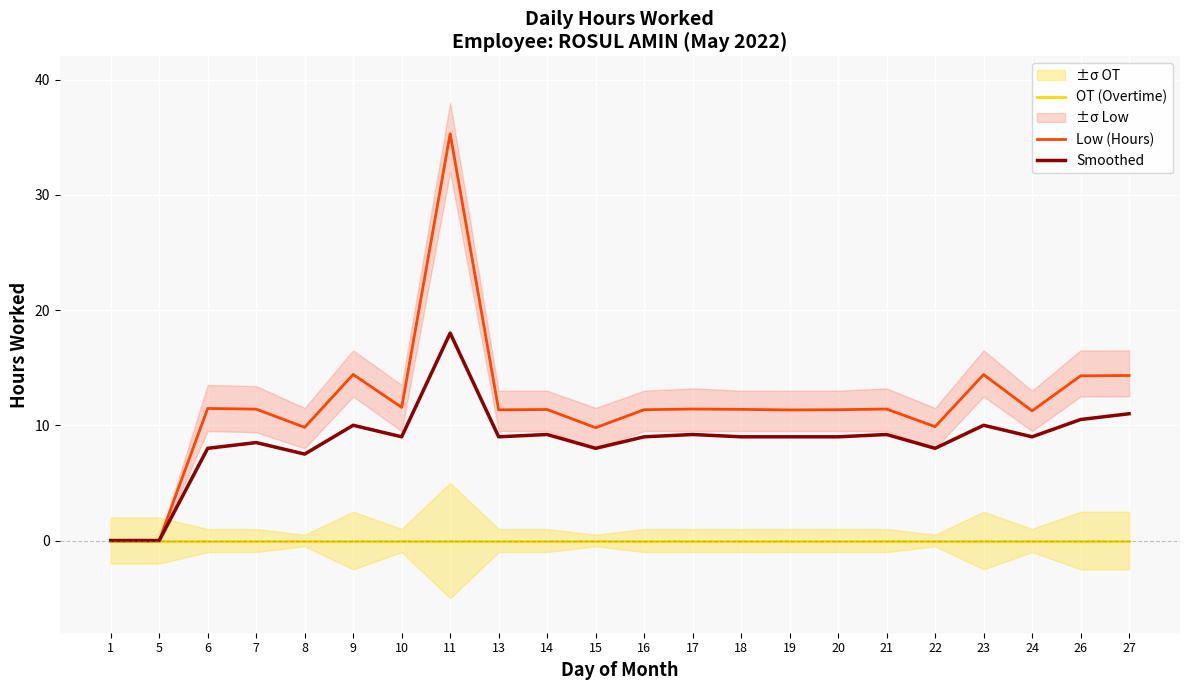

At how many categories does at least one series exceed 11?

17